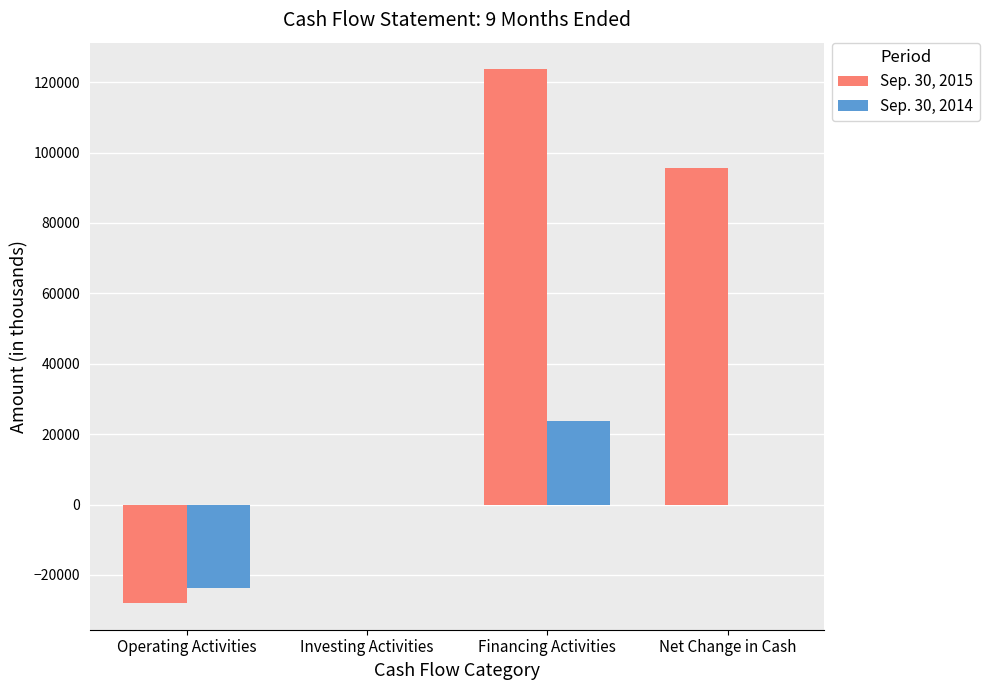

Which series has the largest total across all categories?

Sep. 30, 2015